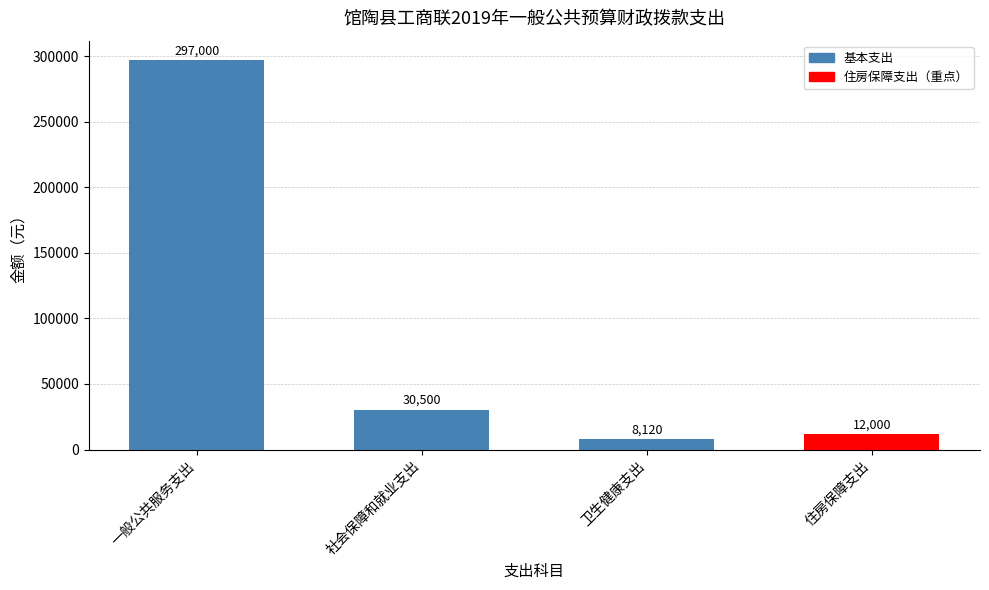

The value at 一般公共服务支出 is 510220. True or false?

False